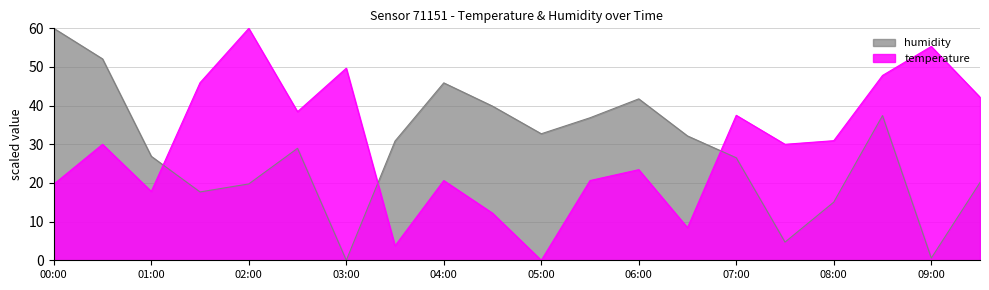

The humidity series shows 5.2 at 01:30. True or false?

False